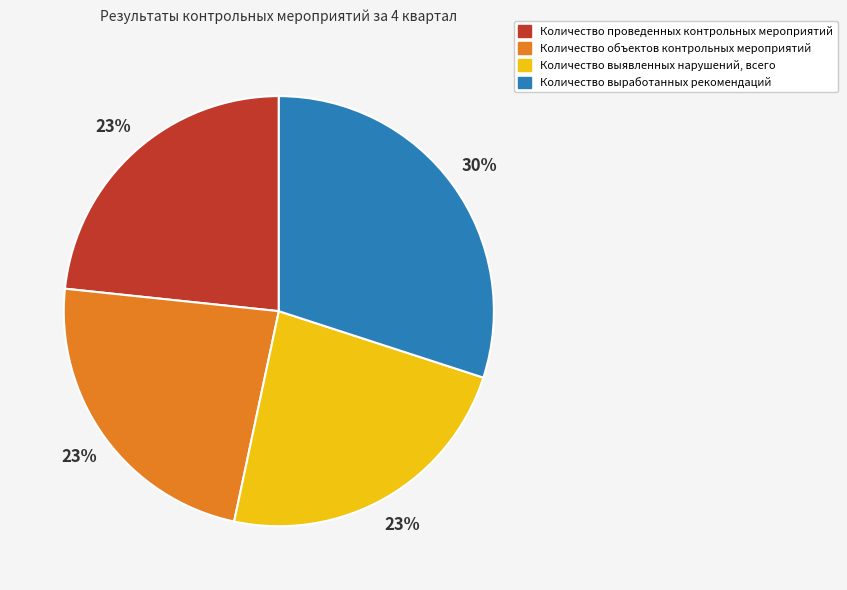

What is the largest slice in the pie chart?

Количество выработанных рекомендаций